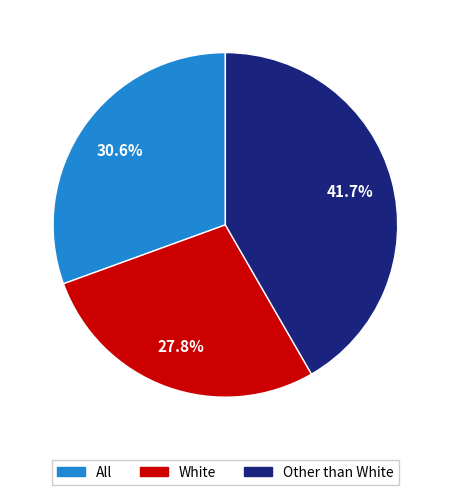

Does any single category account for the majority?

No